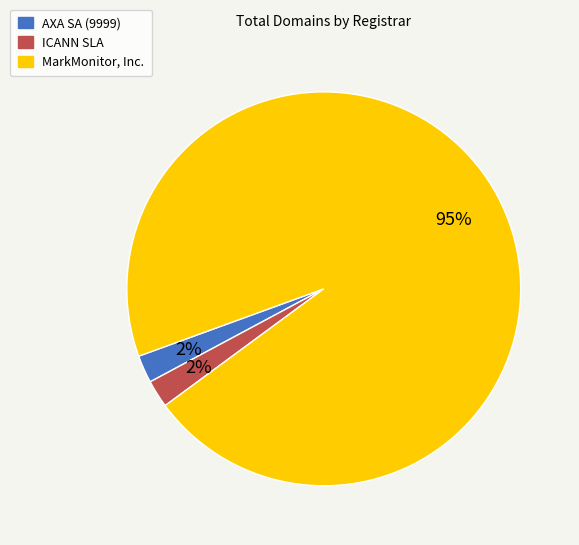

The ICANN SLA slice represents 15% of the pie. True or false?

False